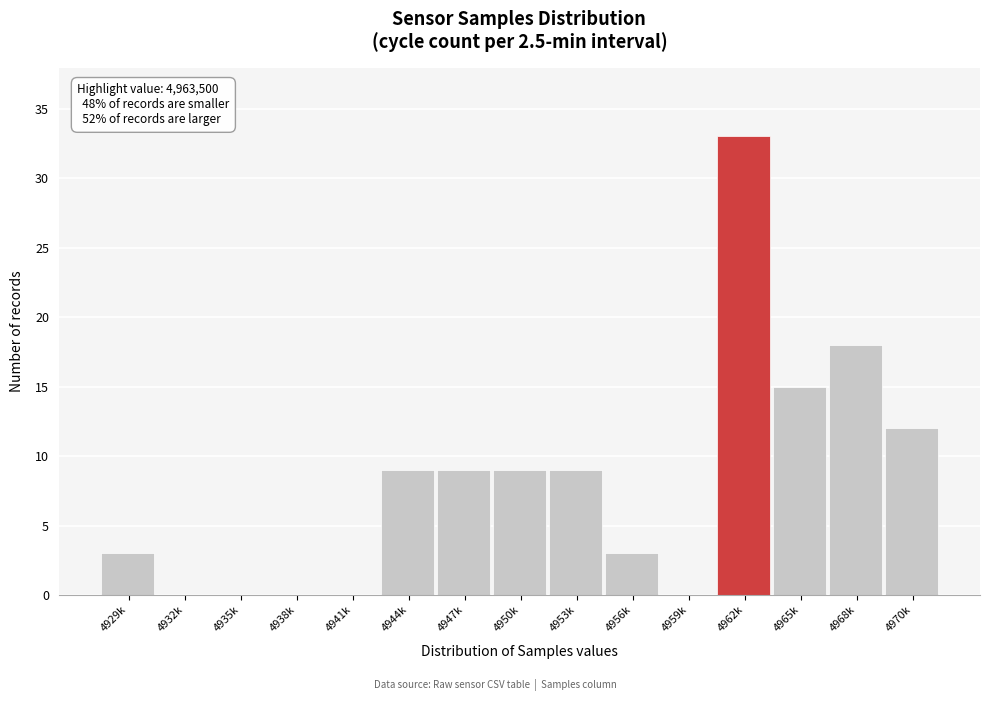

Reading left to right, extract all data points from this chart.

4929k=3	4932k=0	4935k=0	4938k=0	4941k=0	4944k=9	4947k=9	4950k=9	4953k=9	4956k=3	4959k=0	4962k=33	4965k=15	4968k=18	4970k=12